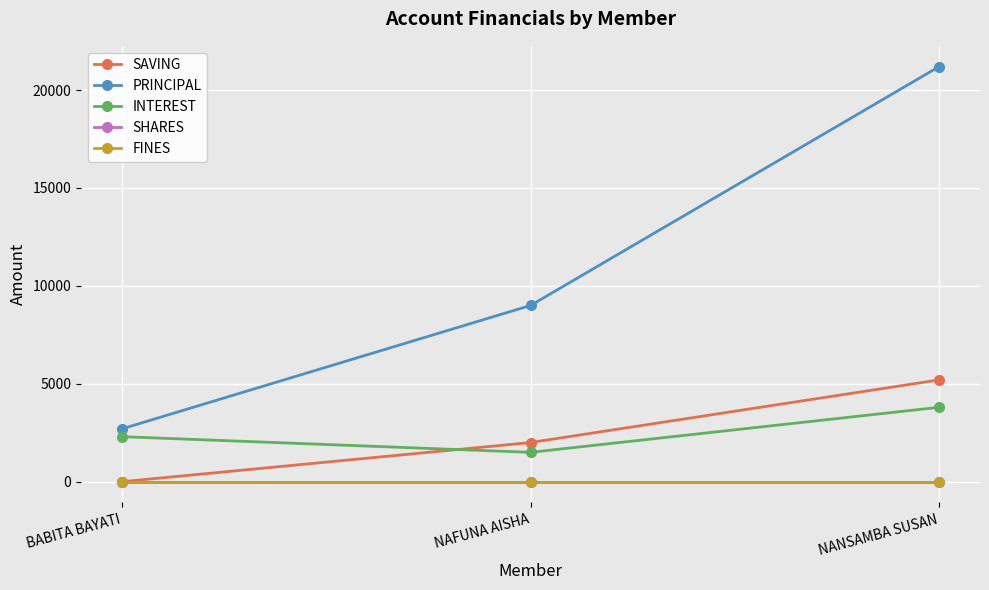

How many lines are shown in the chart?

5